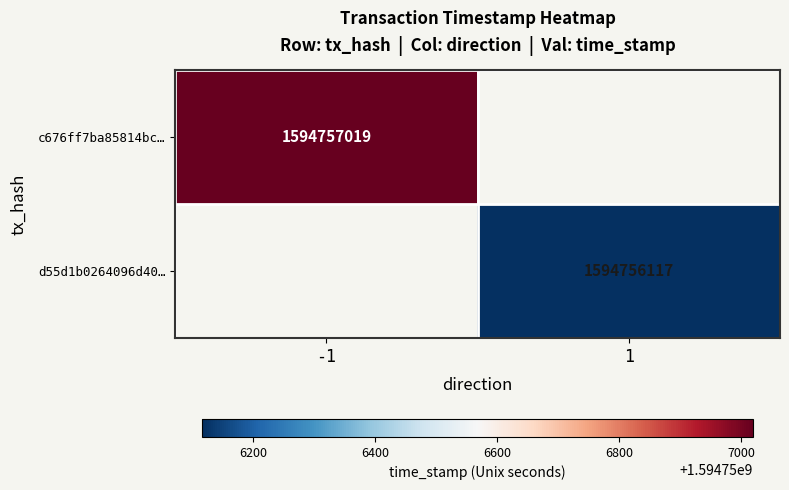

What is the difference between the d55d1b0264096d40cc2d850970e7f7b6a6822a7 values at direction and time_stamp?

1594756116